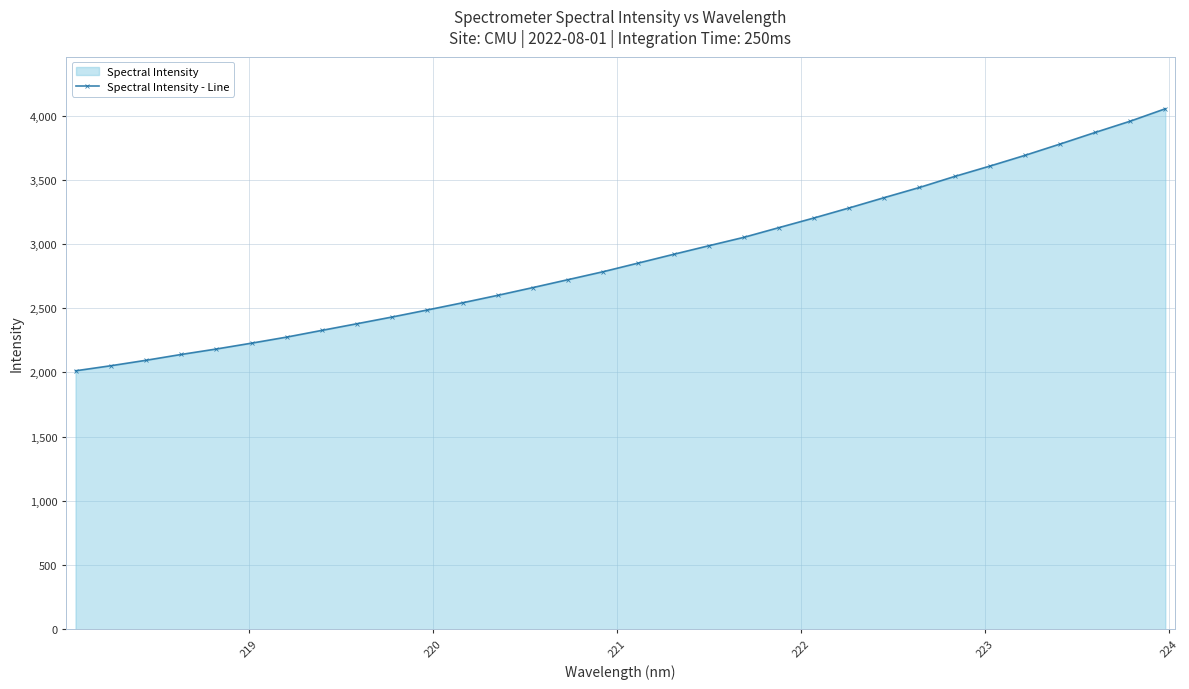

What is the value of the 31st point from the left?

3956.1